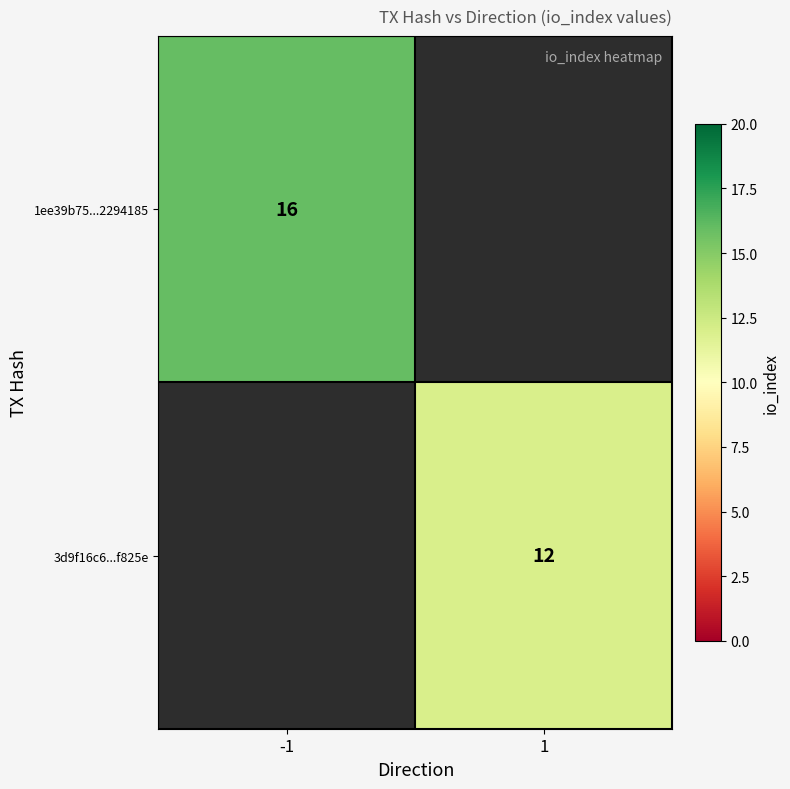

The 3d9f16c6...f825e series shows 5.3 at 1. True or false?

False